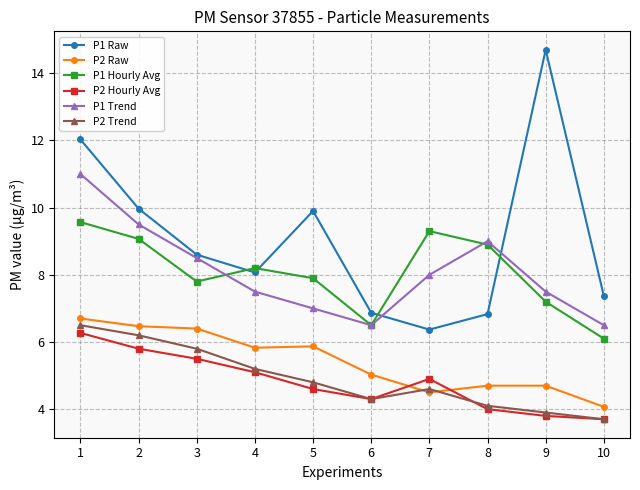

What is the difference between the maximum and minimum values in the P2 Trend series?

2.8